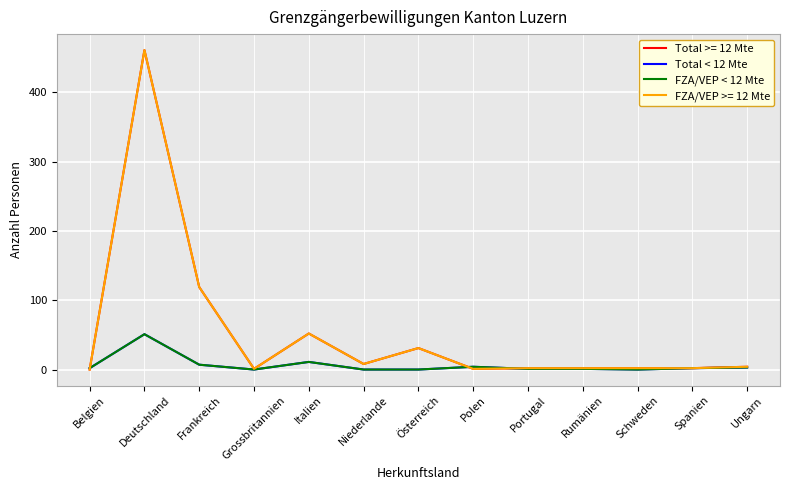

The Total < 12 Mte series shows 1 at Portugal. True or false?

True